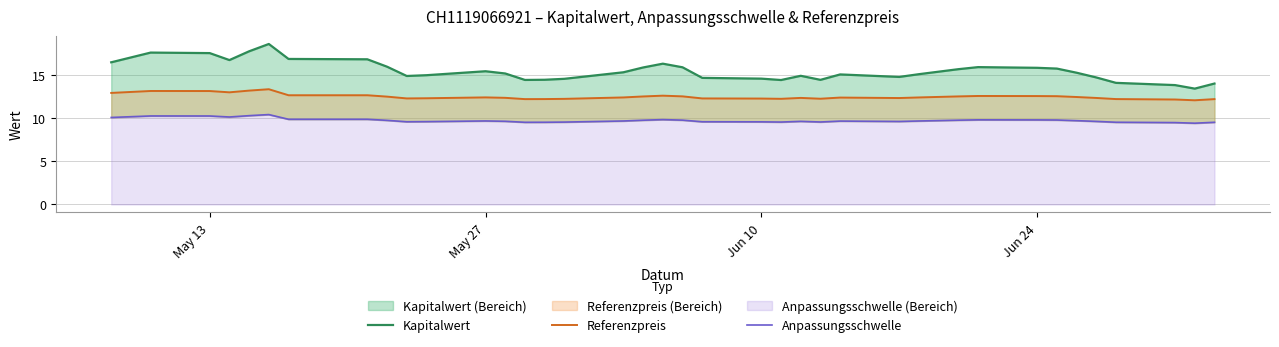

What is the minimum value for Anpassungsschwelle?

9.4